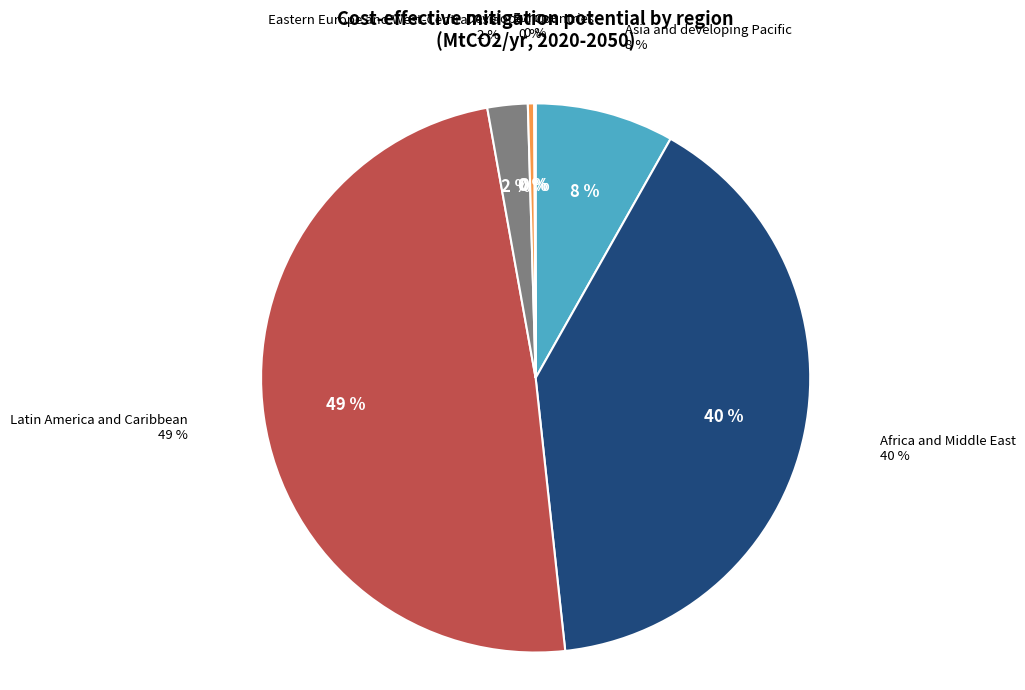

Rank the categories by value from highest to lowest.

Latin America and Caribbean, Africa and Middle East, Asia and developing Pacific, Eastern Europe and West-Central Asia, Developed Countries, Europe